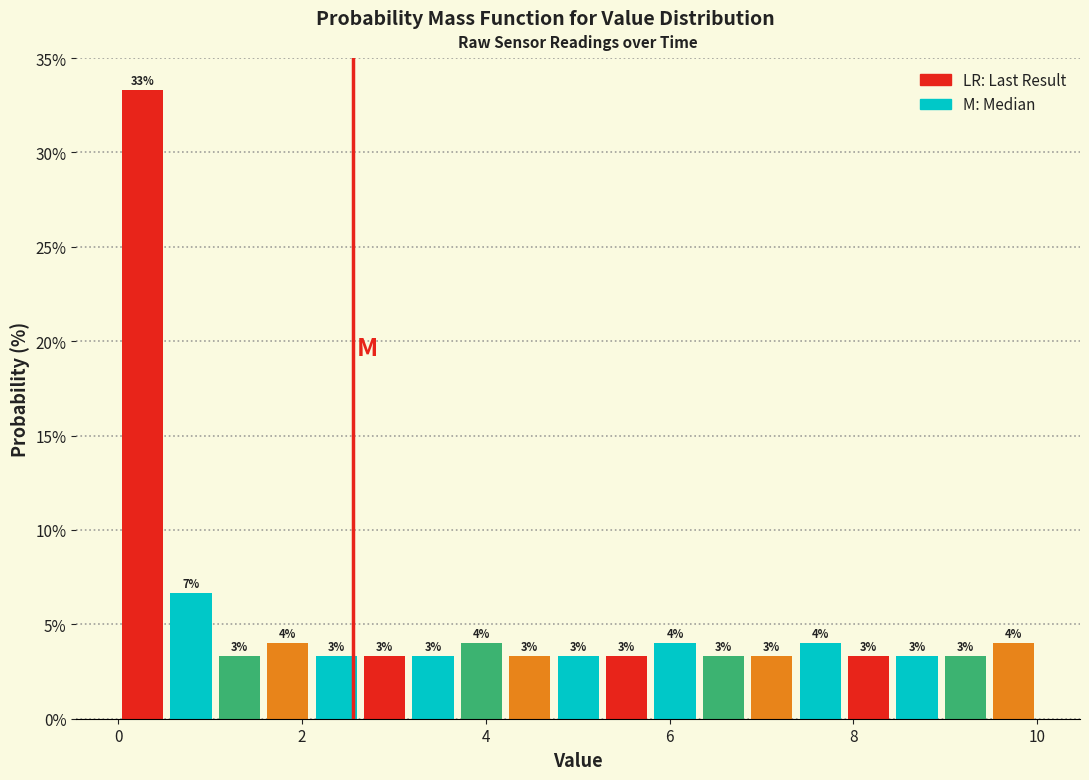

Around what value on the x-axis is the tallest bar? Give the approximate position of its centre, as read against the axis.

0.2